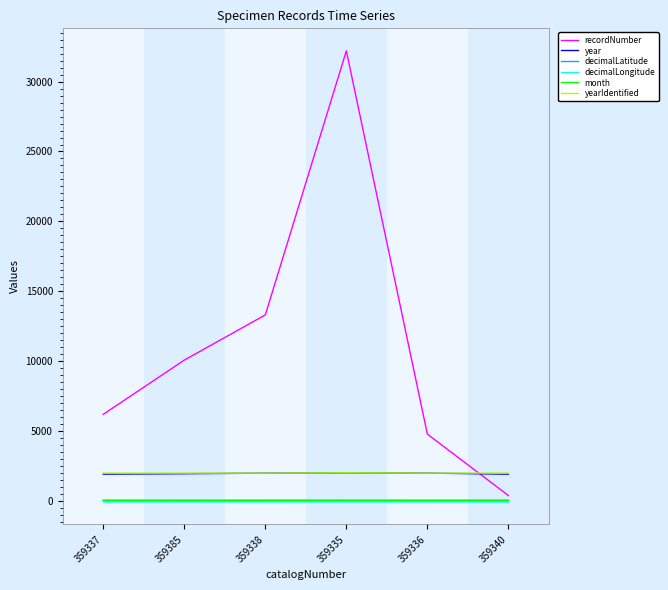

Between which two adjacent categories do year and recordNumber first intersect?

359336 and 359340